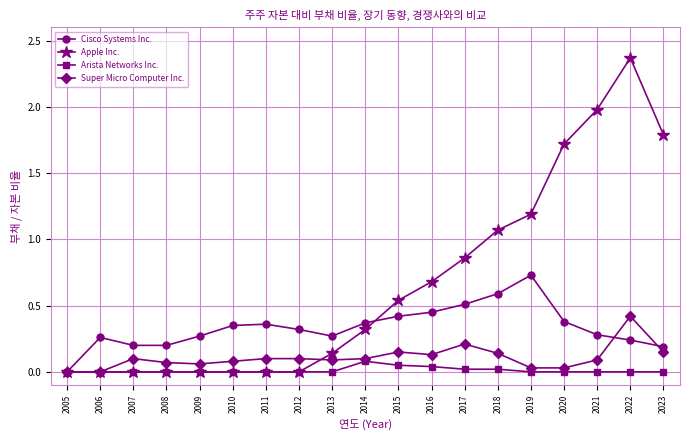

List the series in order of their peak value, lowest first.

Arista Networks Inc., Super Micro Computer Inc., Cisco Systems Inc., Apple Inc.